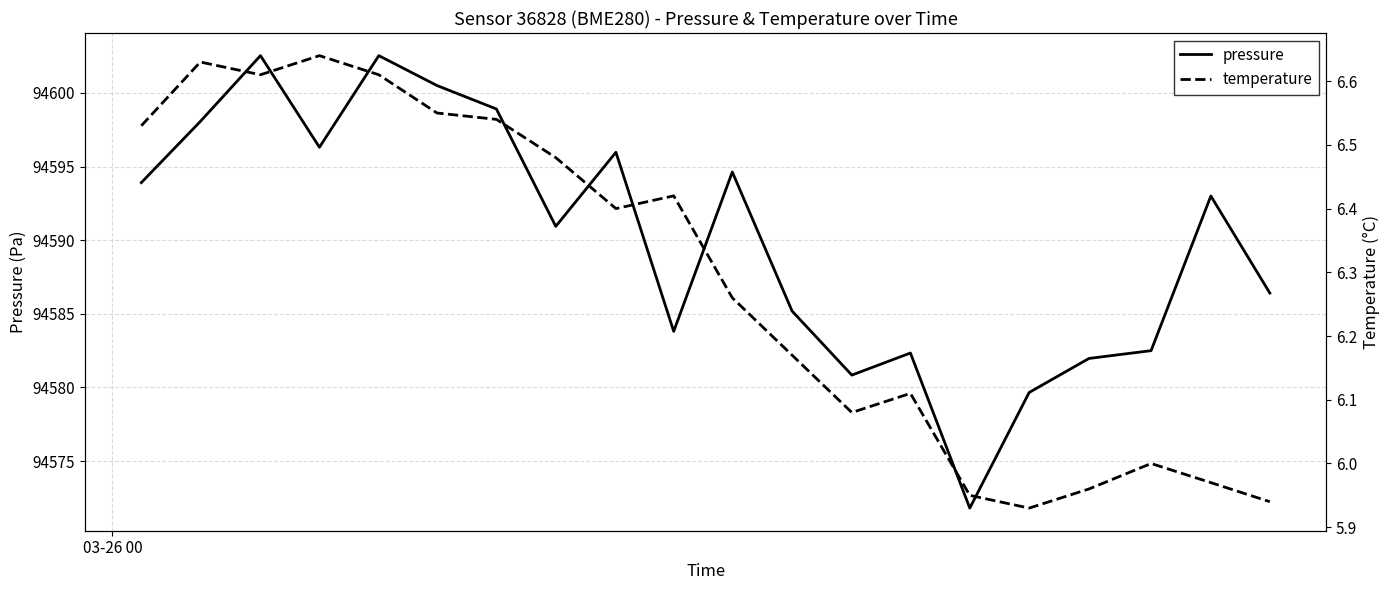

What is the smallest value displayed?

5.9